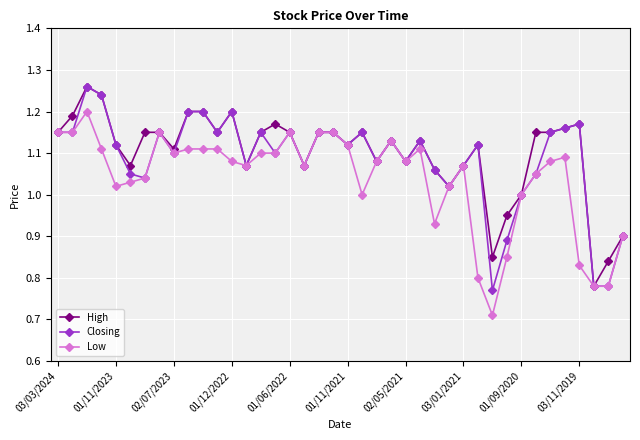

What are all the series names shown in the legend?

High, Closing, Low